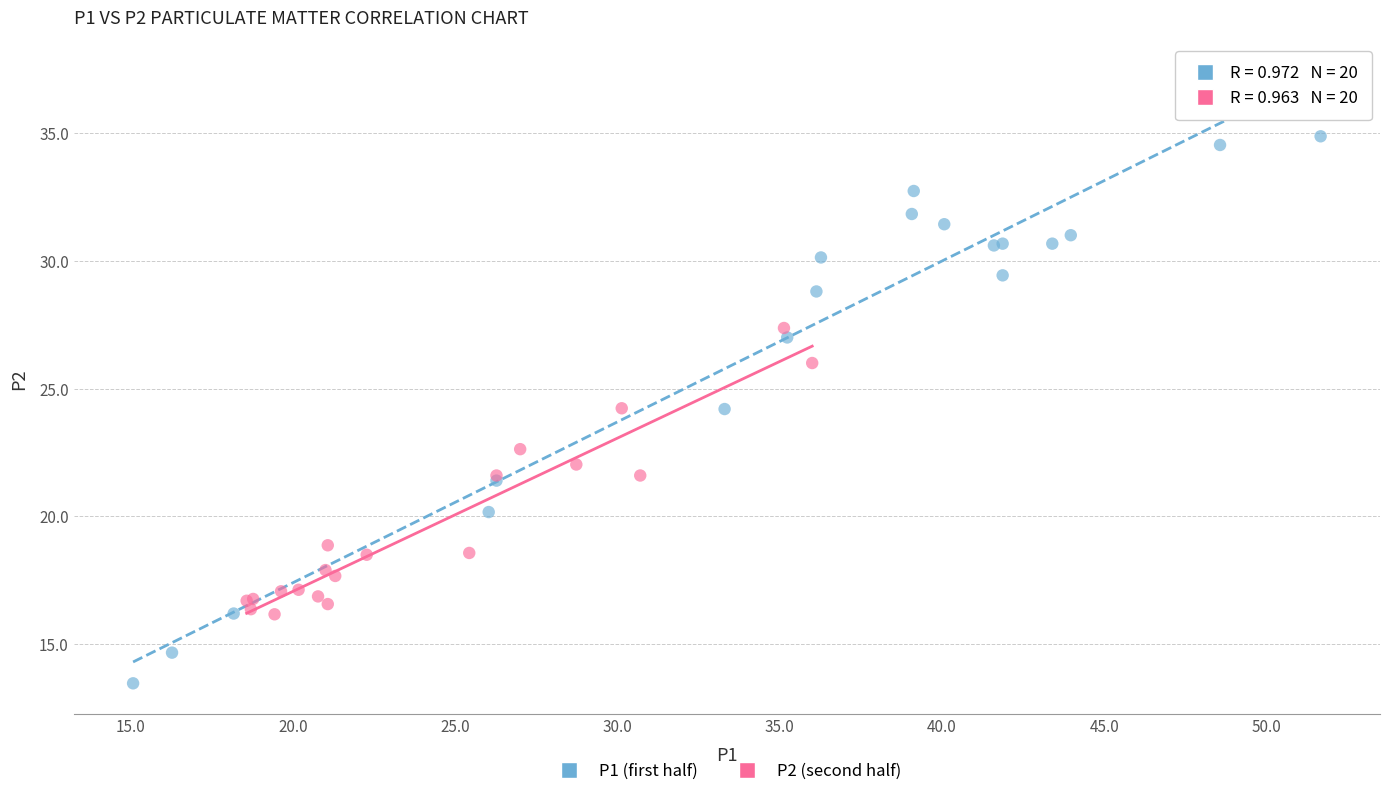

Which series contains the lowest Y value?

P1 (first half)